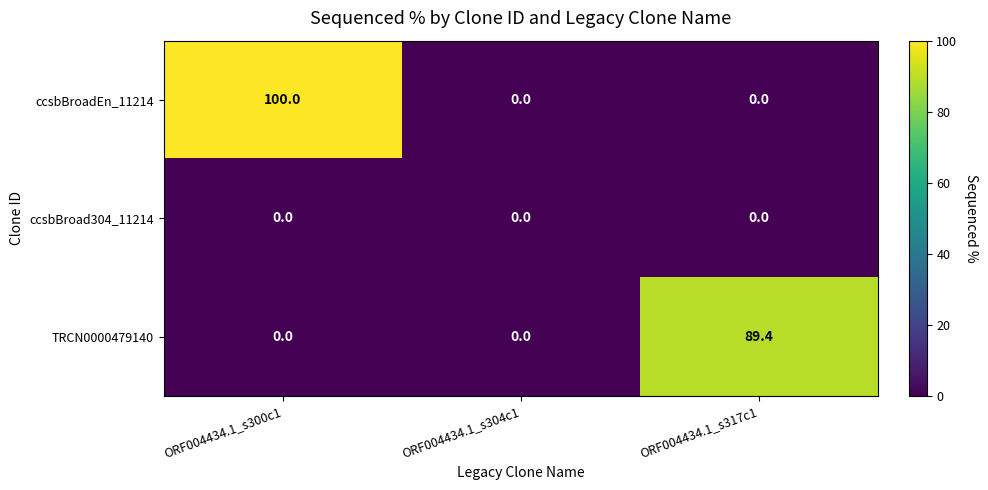

Rank the series by their maximum value, from lowest to highest.

ccsbBroad304_11214, TRCN0000479140, ccsbBroadEn_11214